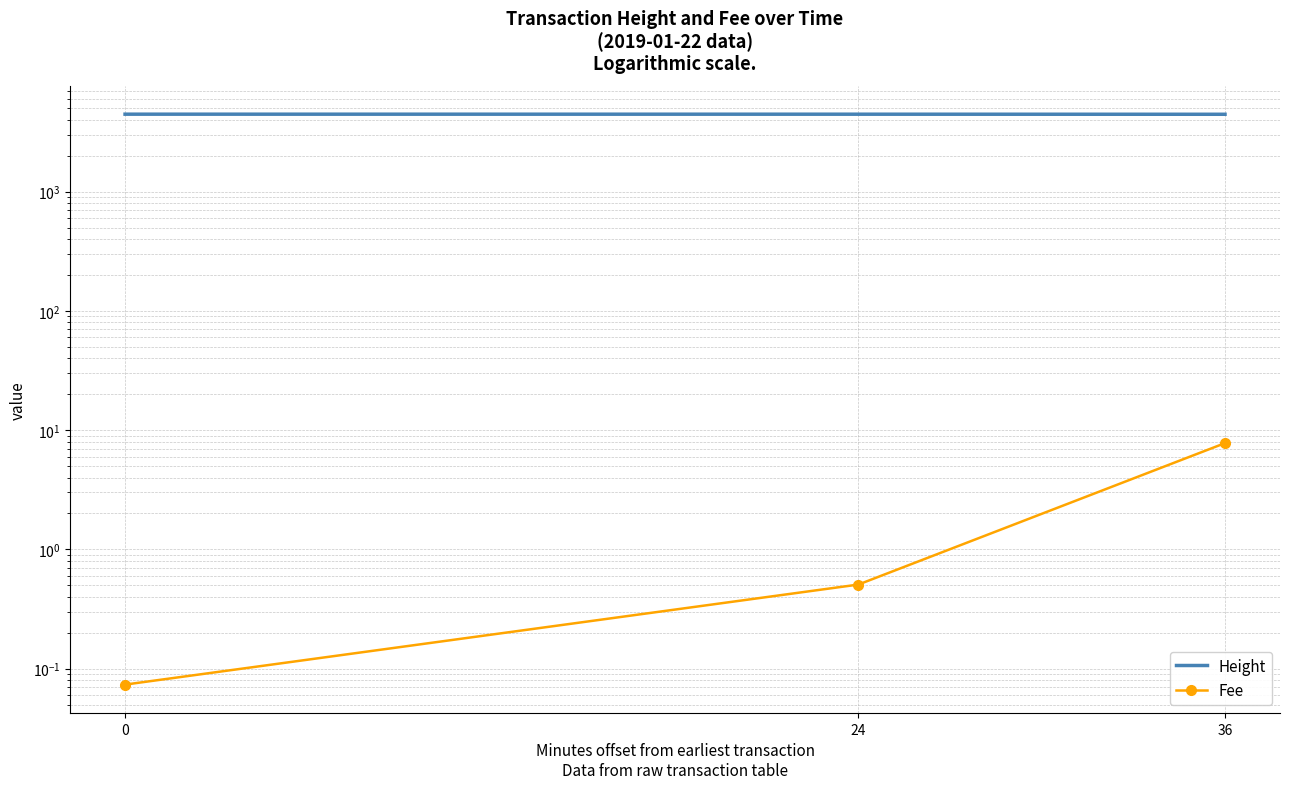

How many values in the Height series exceed 4459?

1